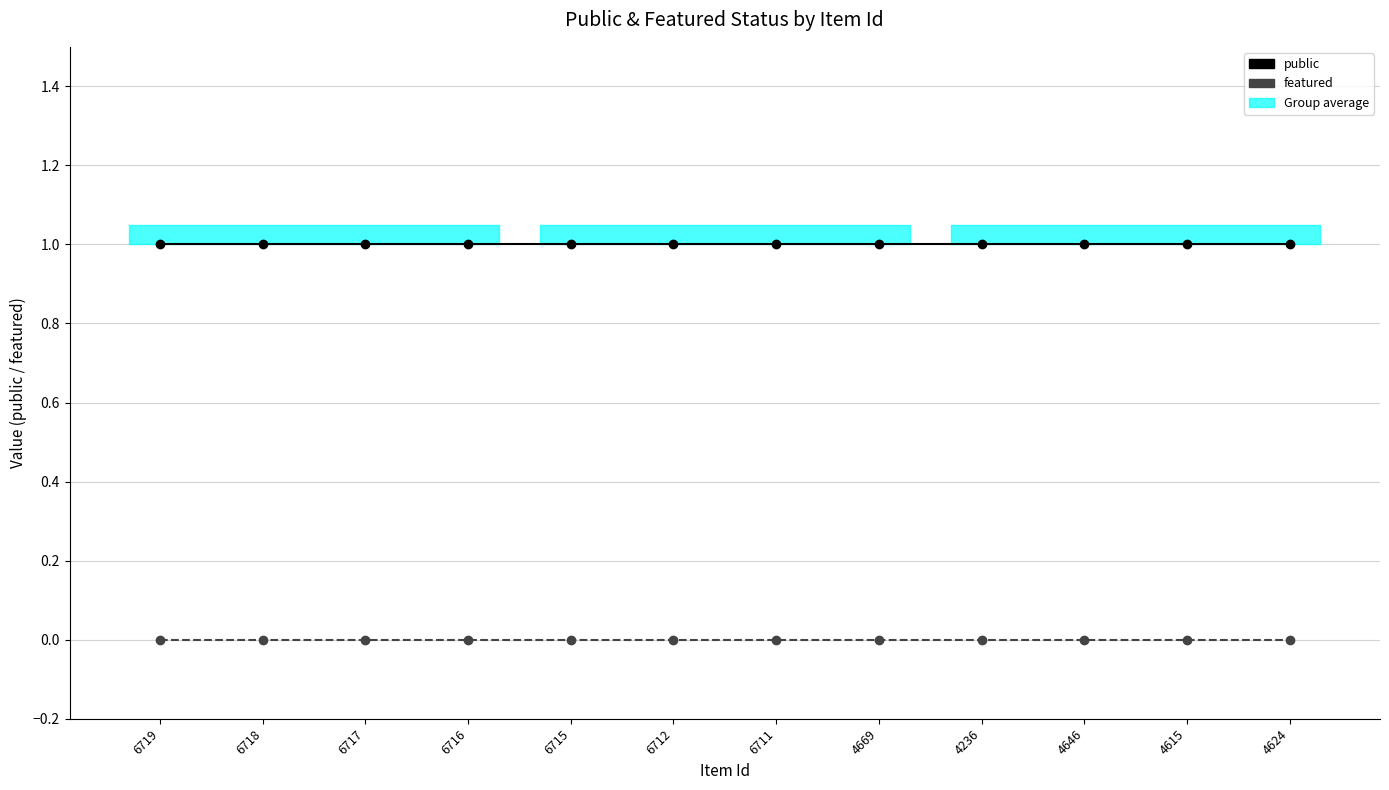

What position from the left is 4236?

9